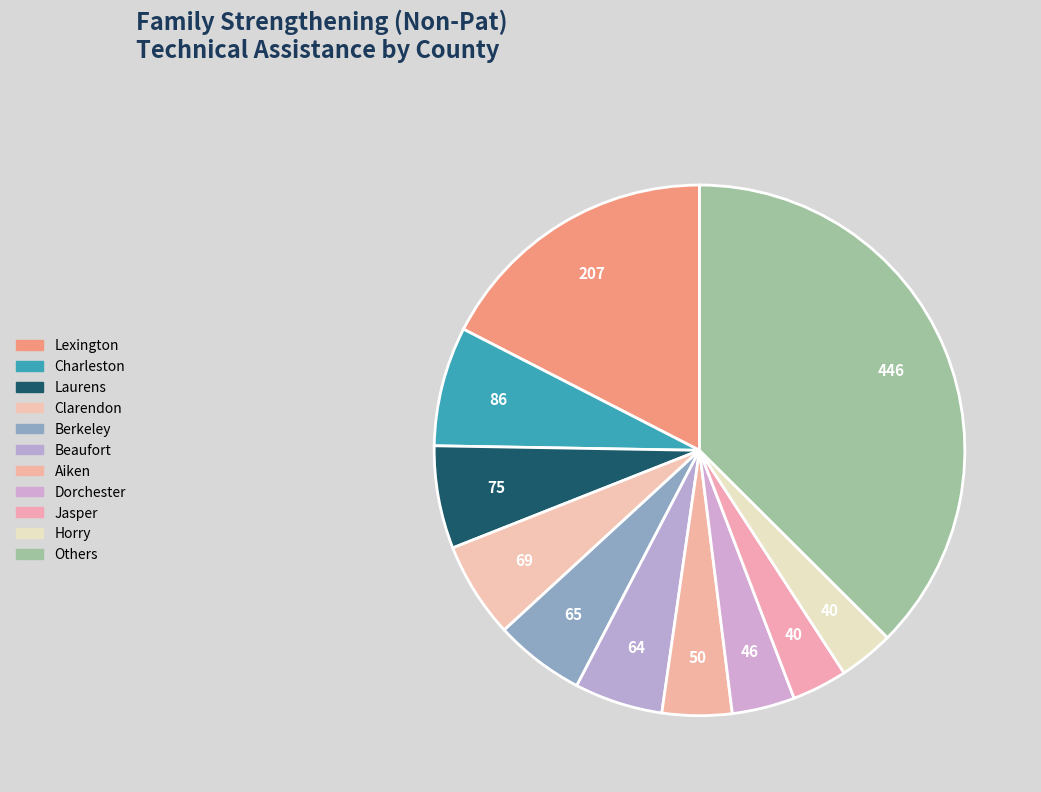

Count the number of slices in the pie.

11